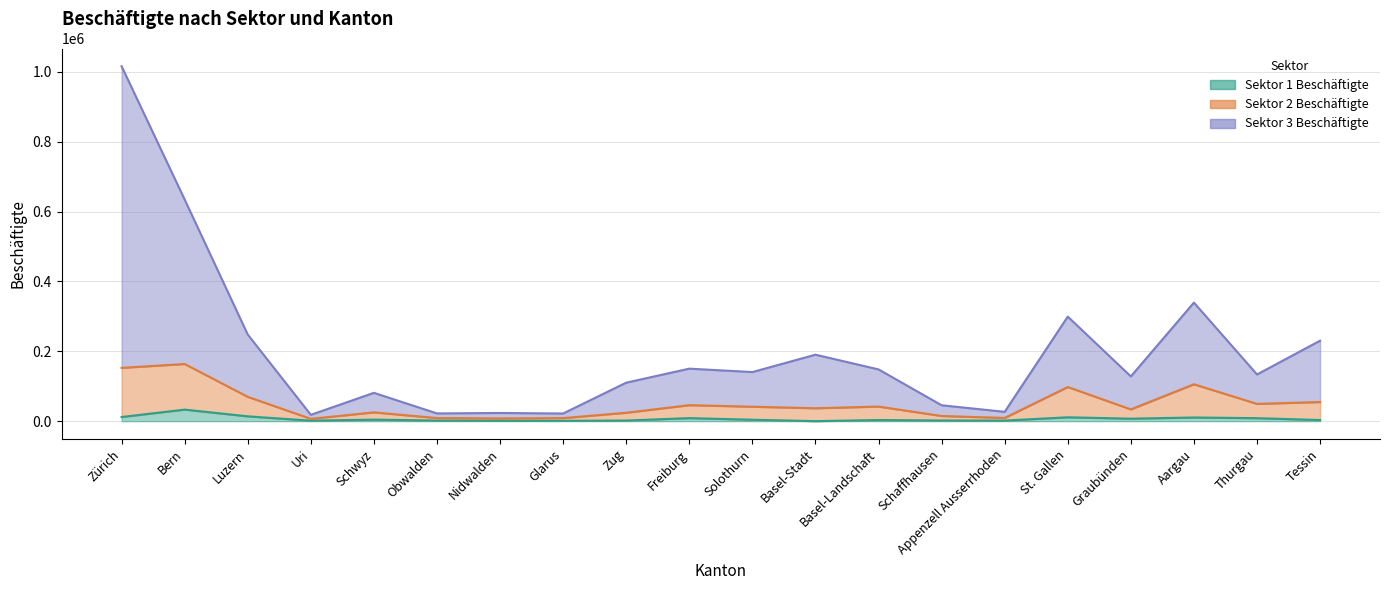

The value of Sektor 1 Beschäftigte at St. Gallen is 11113. True or false?

True